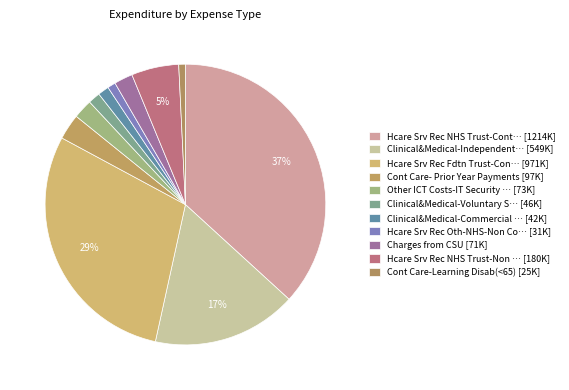

Does any single category account for the majority?

No